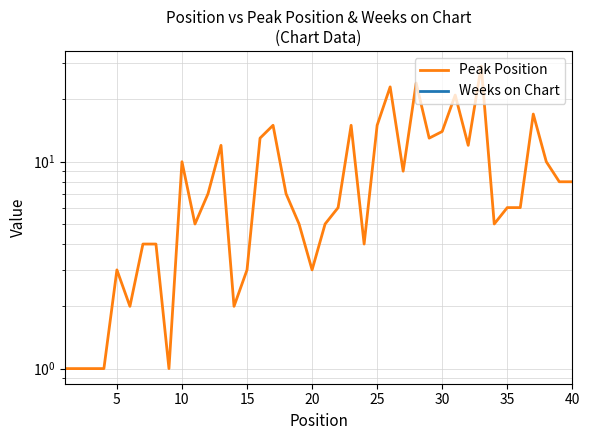

True or false: Weeks on Chart has more than 1 points higher than both neighbors.

False